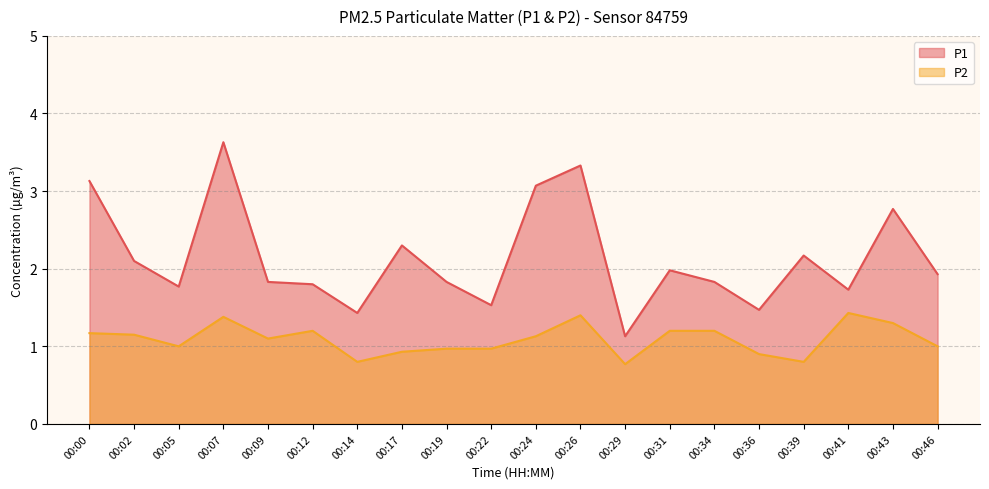

Does the chart display data point markers on the line(s)?

No